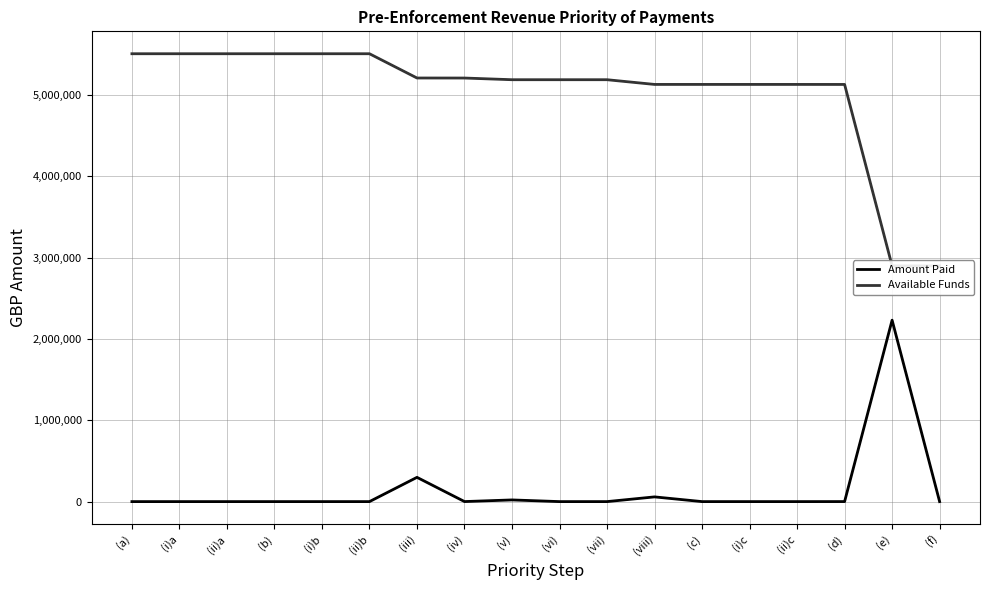

True or false: Available Funds and Available Funds (var) cross at least once.

False